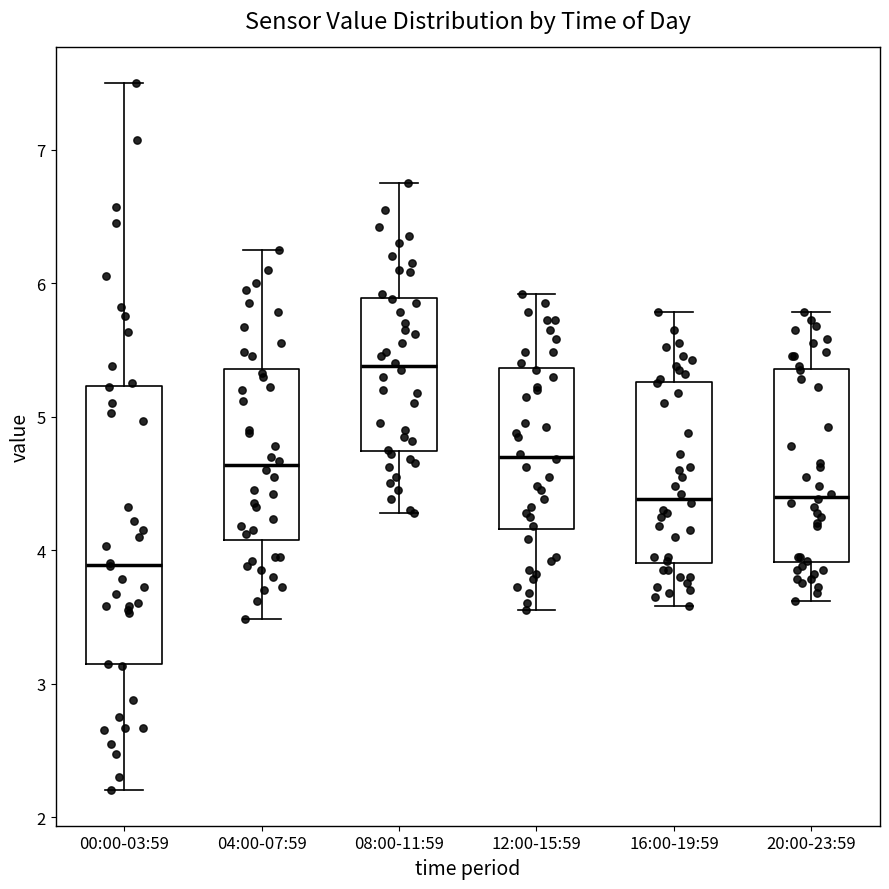

Where does the upper whisker of the box for 16:00-19:59 end on the y-axis? The values are not printed on the chart, so give them approximately, as read against the axis.

5.8